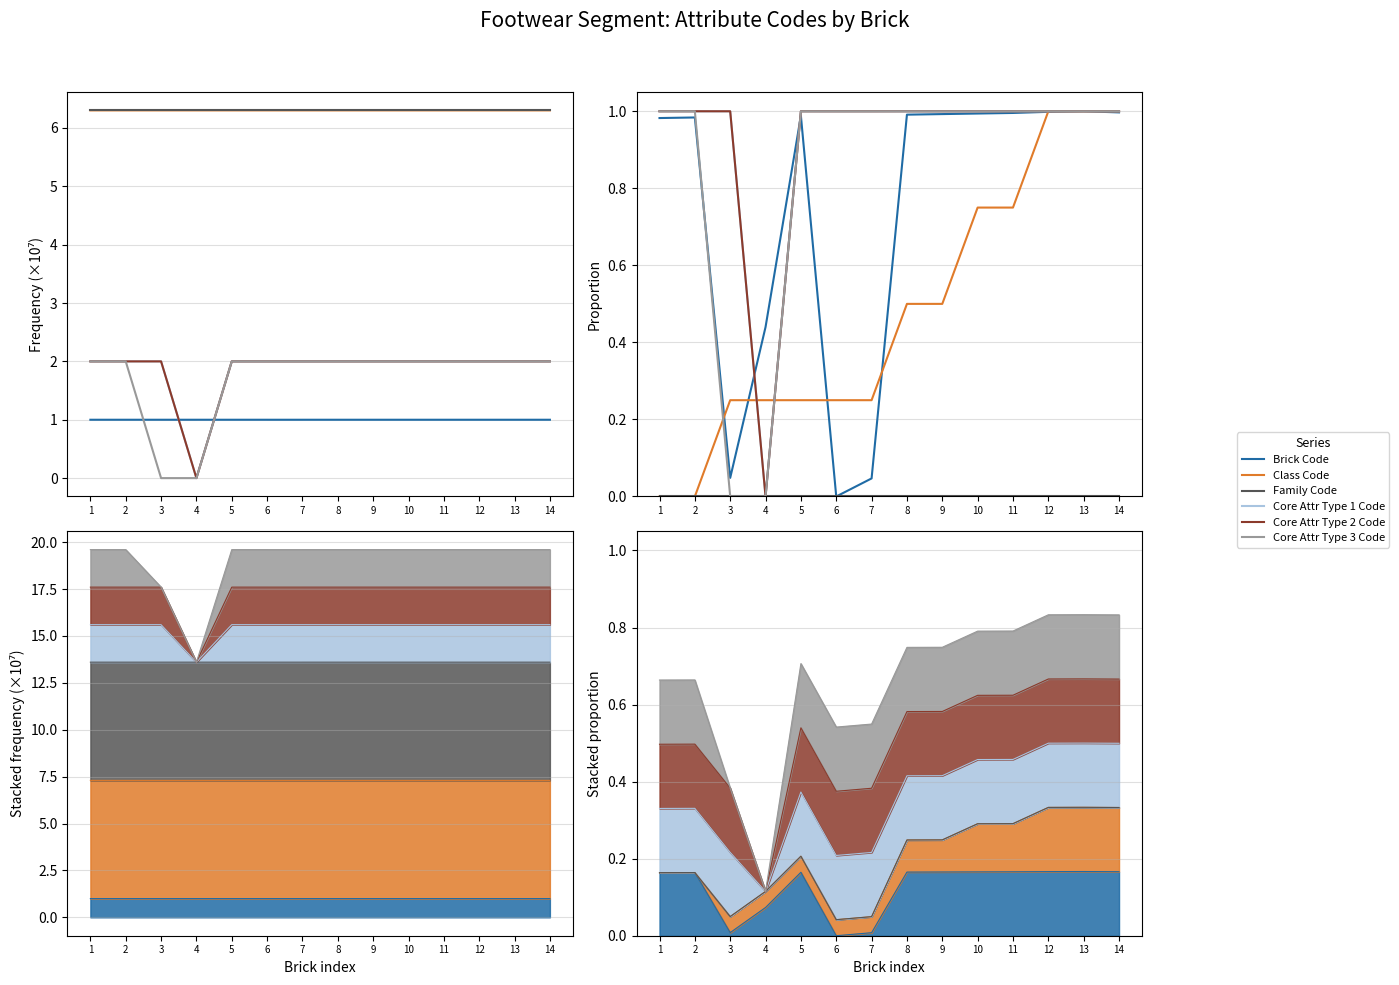

What is the spread (max minus min) of values at 3?

1.0